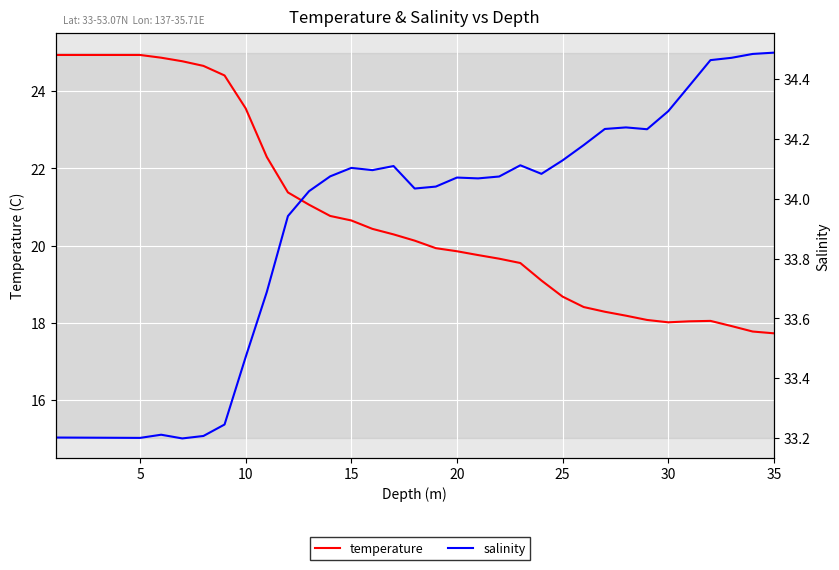

At how many categories does at least one series exceed 24?

35